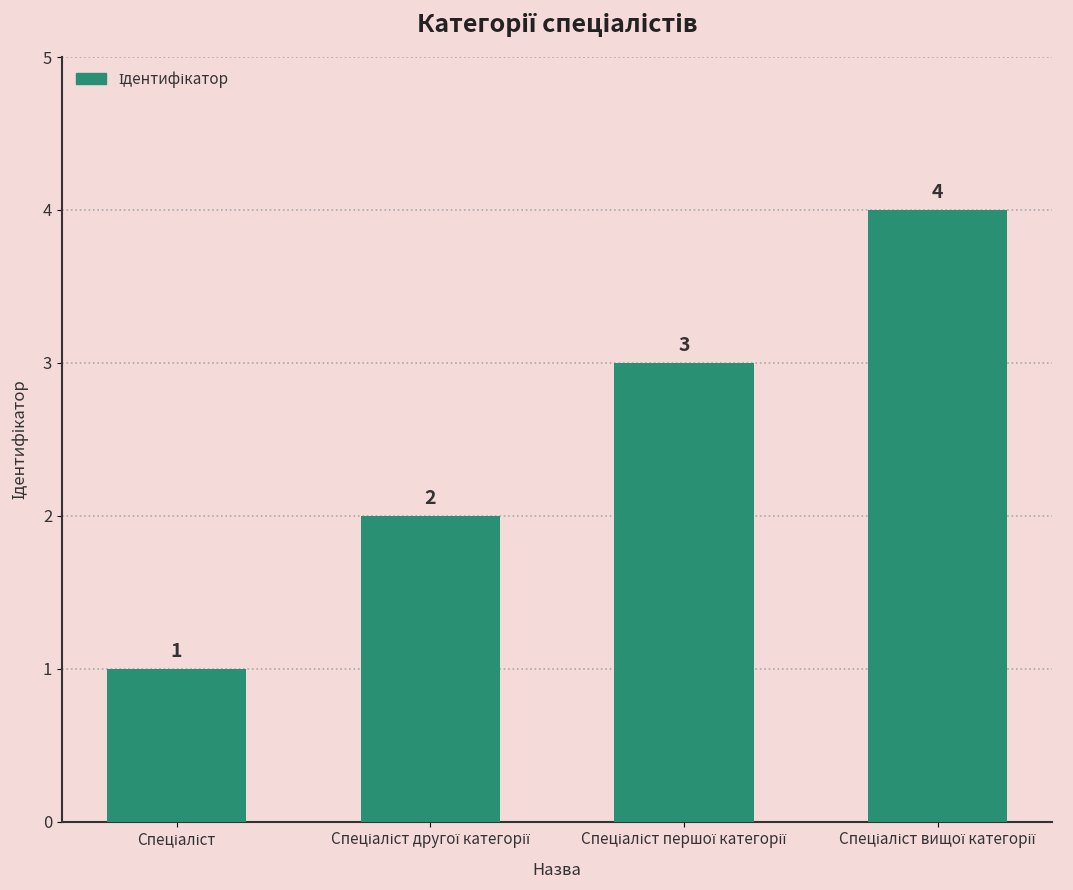

How many categories are shown in the chart?

4